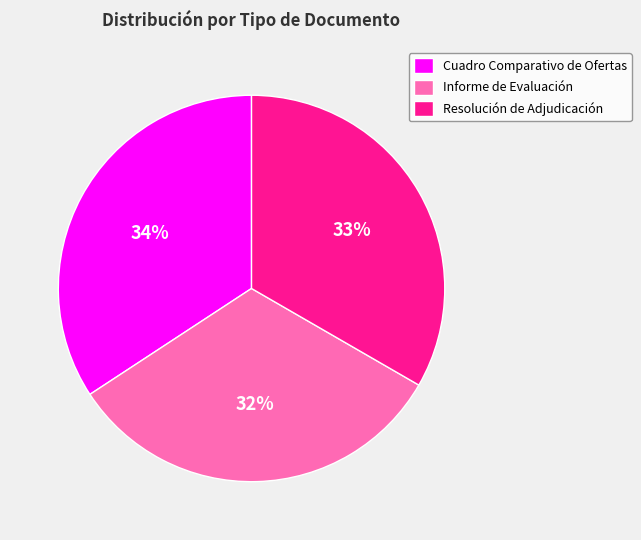

What is the largest slice in the pie chart?

Cuadro Comparativo de Ofertas